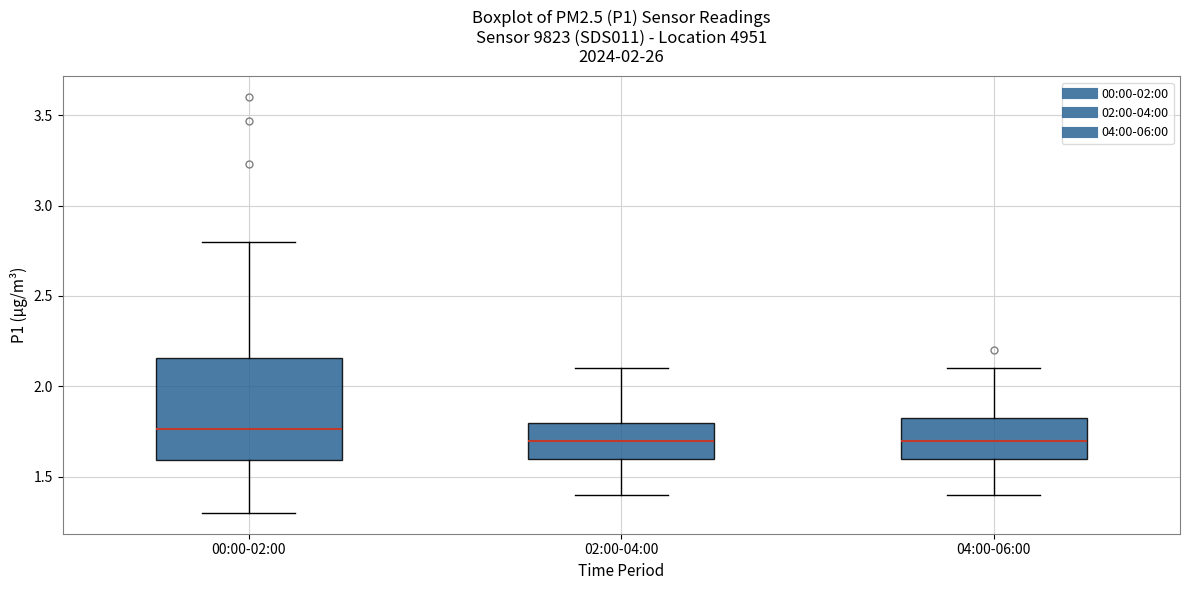

Which box's median line is the highest?

00:00-02:00